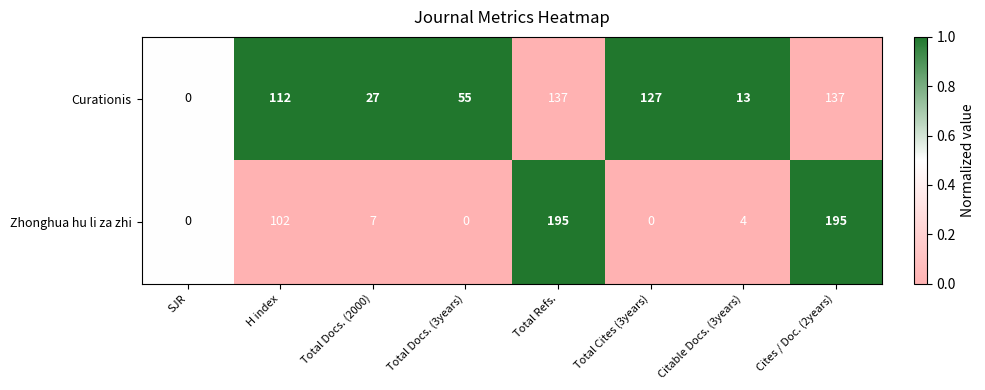

Reading left to right, what are all the values shown in this chart?

Curationis: 0	112	27	55	137	127	13	137
Zhonghua hu li za zhi: 0	102	7	0	195	0	4	195